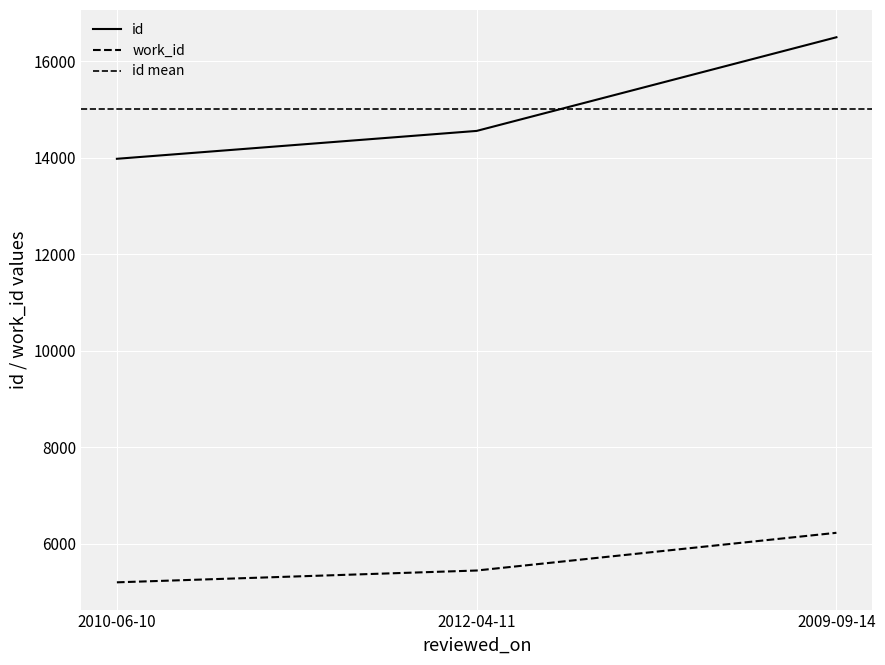

List the series in order of their peak value, highest first.

id, work_id